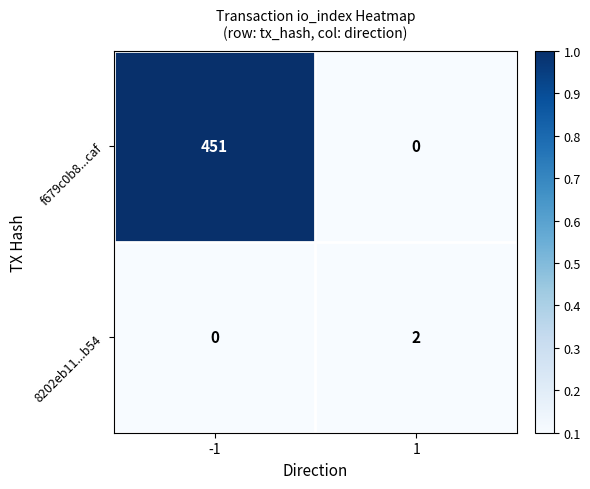

List the series in order of their overall mean, lowest first.

8202eb11...b54, f679c0b8...caf